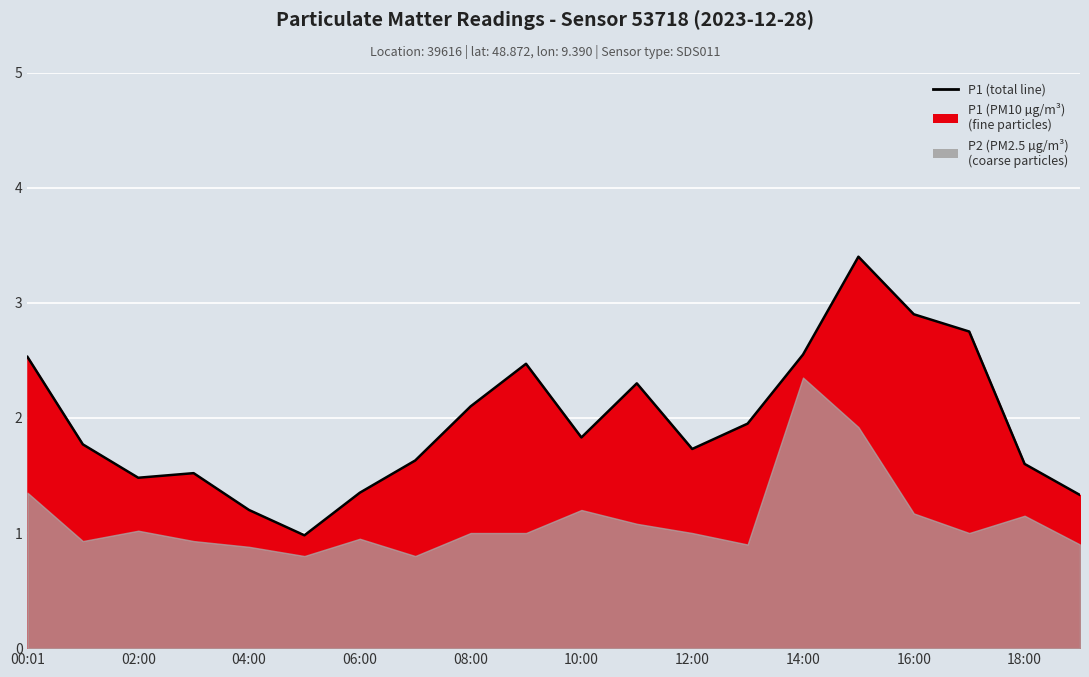

How many lines are shown in the chart?

1